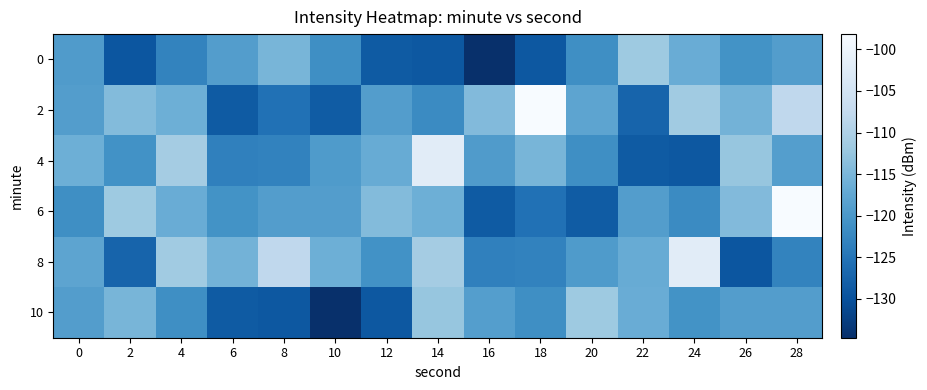

Which has a higher value, 2 or 12?

12